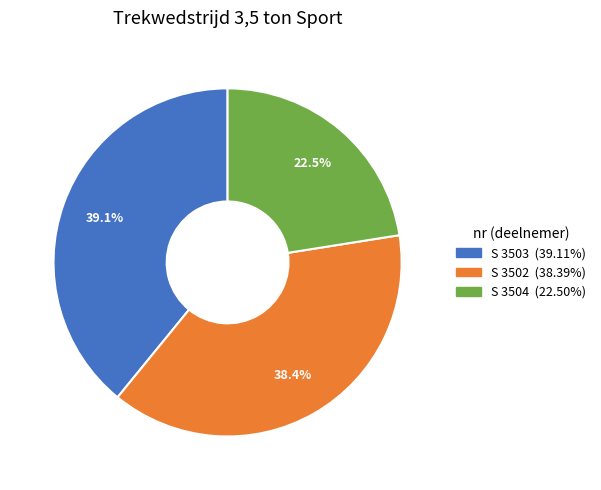

True or false: S 3504 accounts for 9% of the total.

False